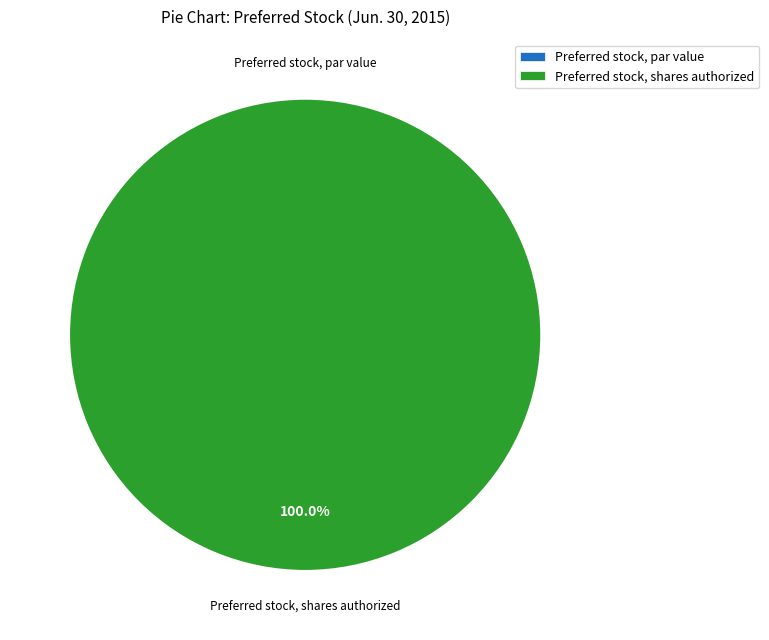

What is the largest slice in the pie chart?

Preferred stock, shares authorized